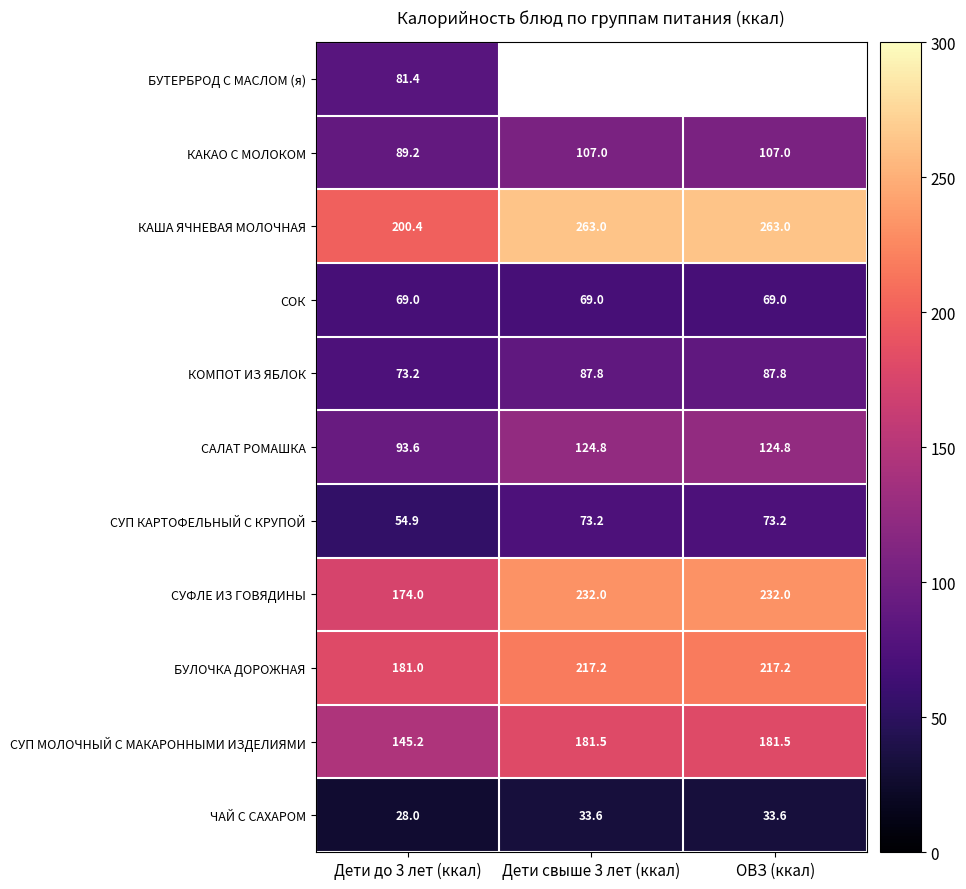

True or false: СУФЛЕ ИЗ ГОВЯДИНЫ has a value of 232.0 at ОВЗ (ккал).

True